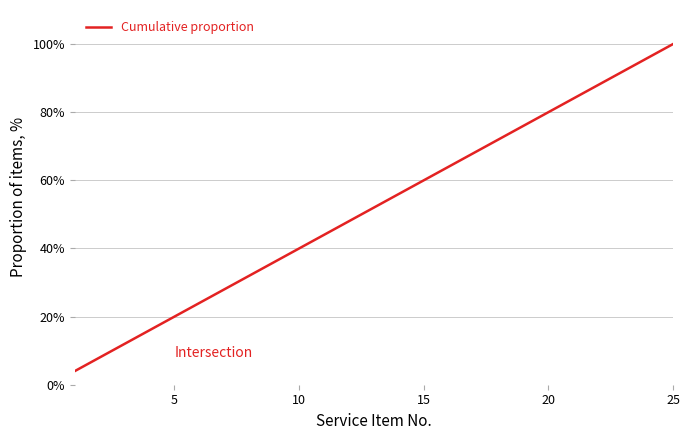

What is the smallest value displayed?

4